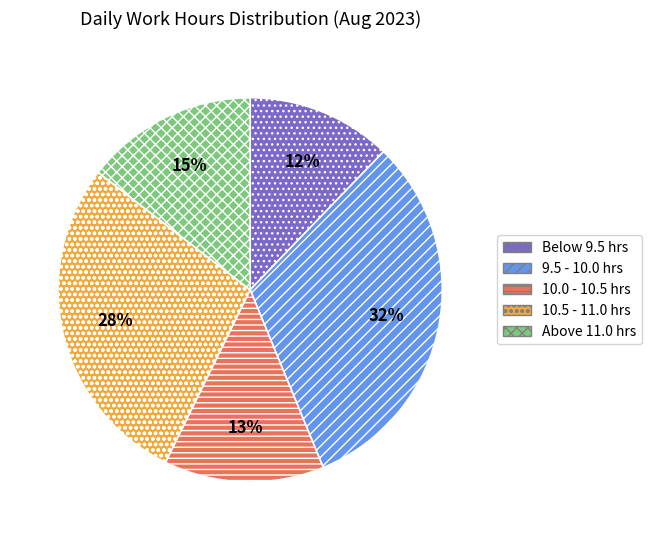

Rank the categories by value from lowest to highest.

Below 9.5 hrs, 10.0 - 10.5 hrs, Above 11.0 hrs, 10.5 - 11.0 hrs, 9.5 - 10.0 hrs